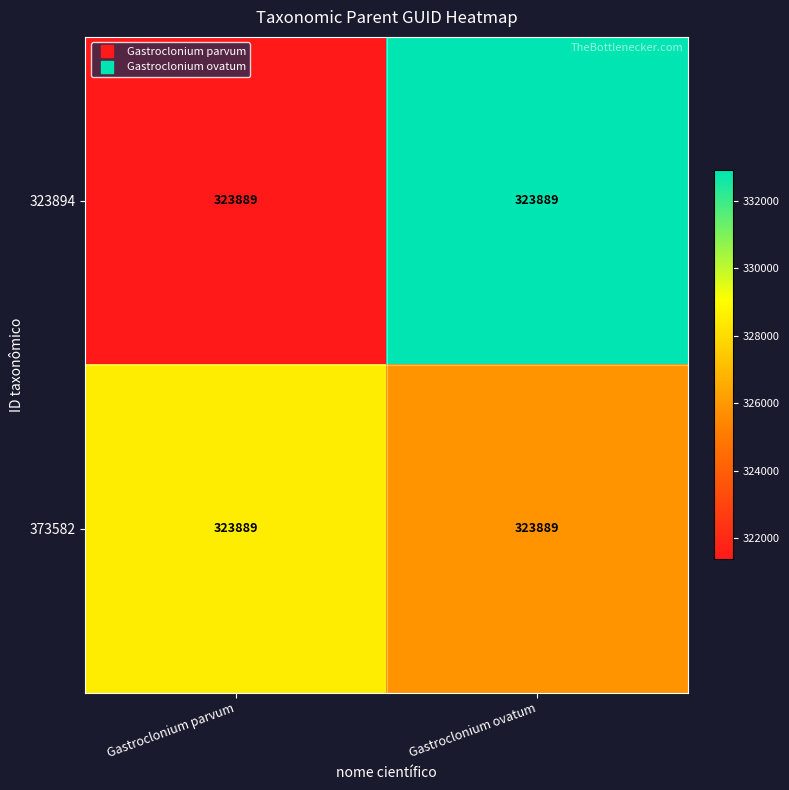

The 323894 series shows 493693.2 at Gastroclonium ovatum. True or false?

False